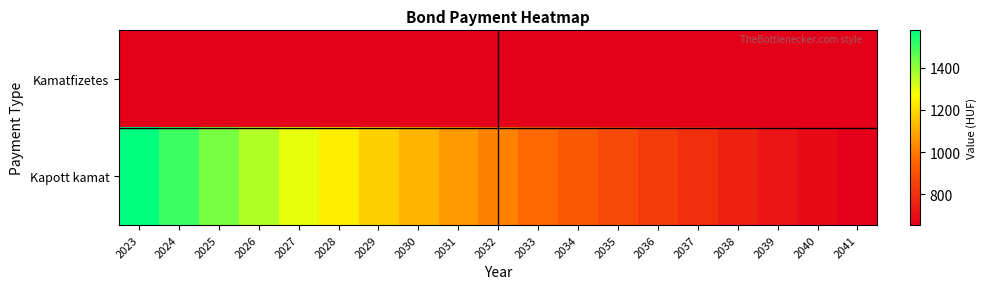

List the series in order of their peak value, lowest first.

Kamatfizetes, Kapott kamat